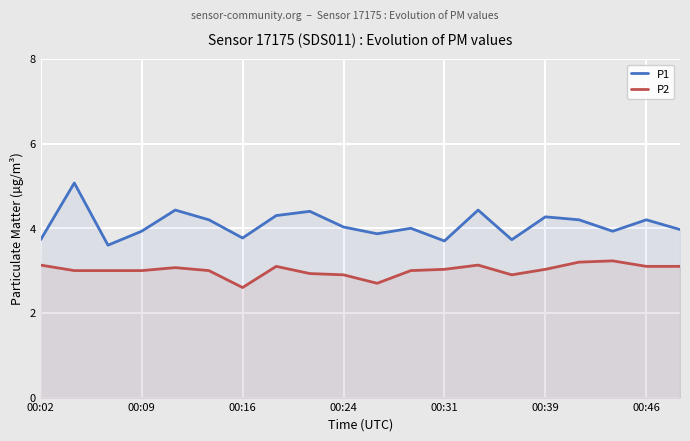

How many interior local valleys does the P2 series have?

3